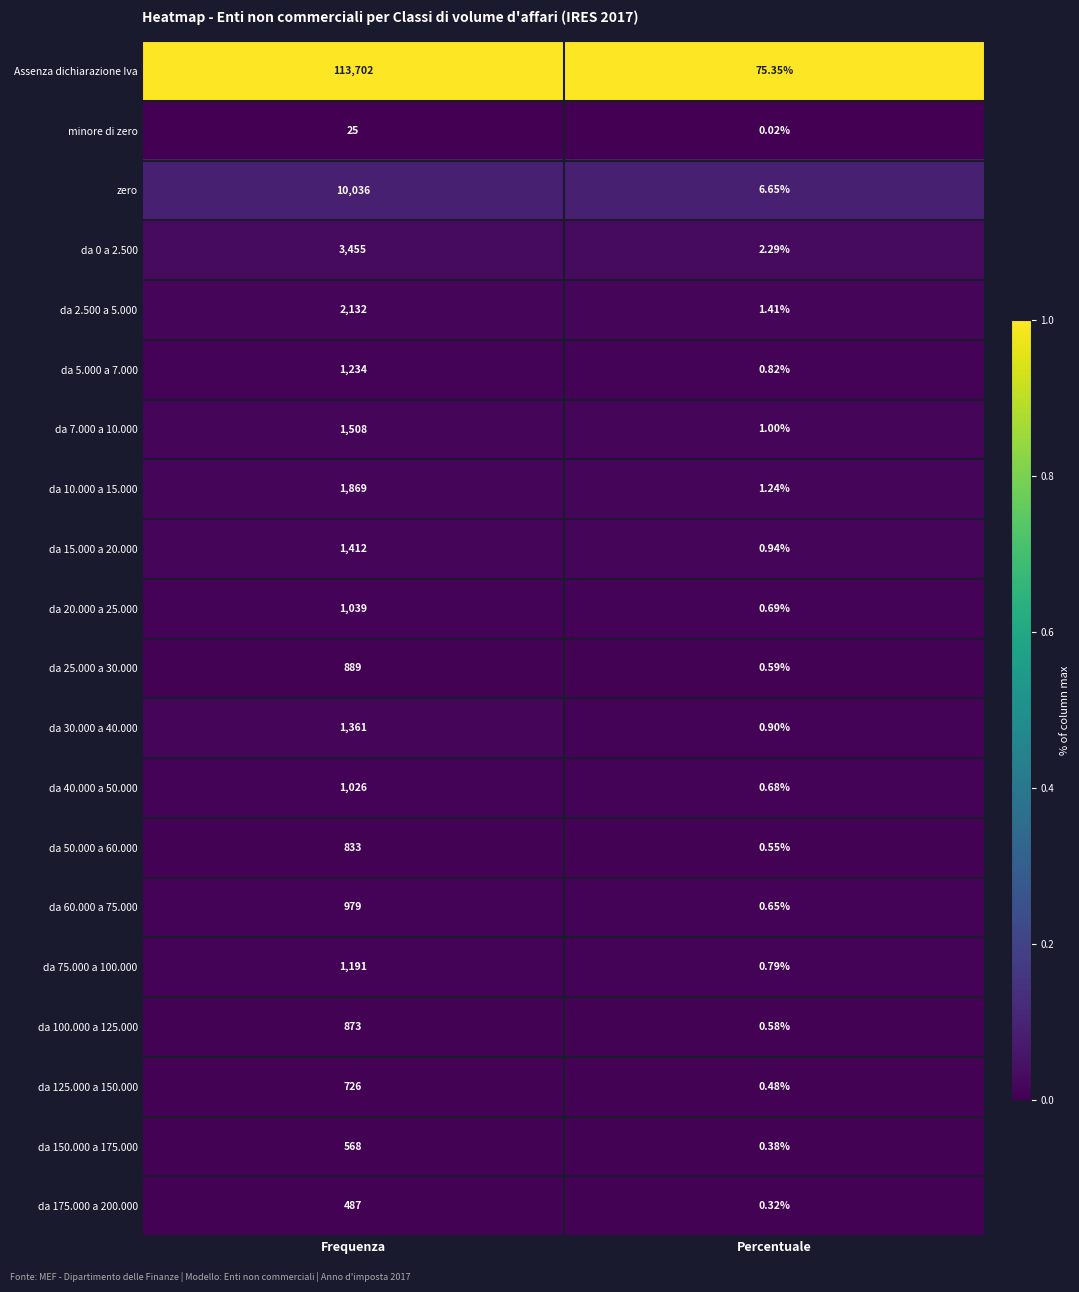

Between Frequenza and Percentuale, which series saw the biggest shift?

Assenza dichiarazione Iva